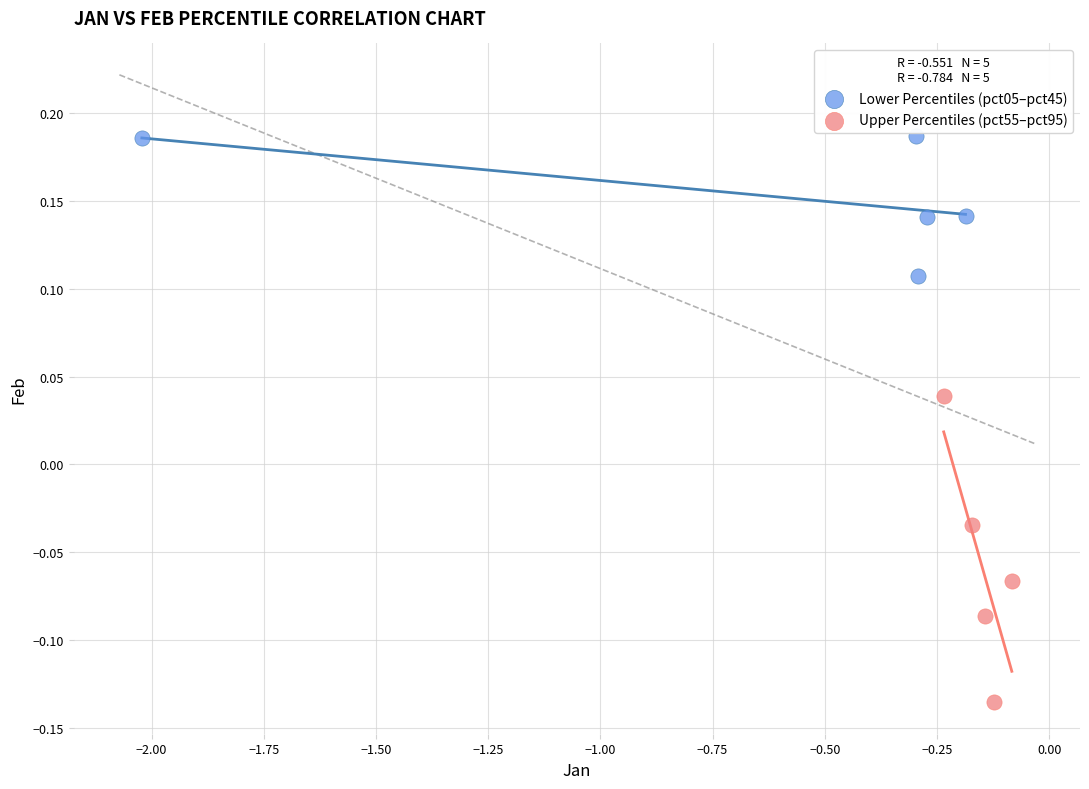

Which series has the largest Y range (max minus min)?

Upper Percentiles (pct55–pct95)